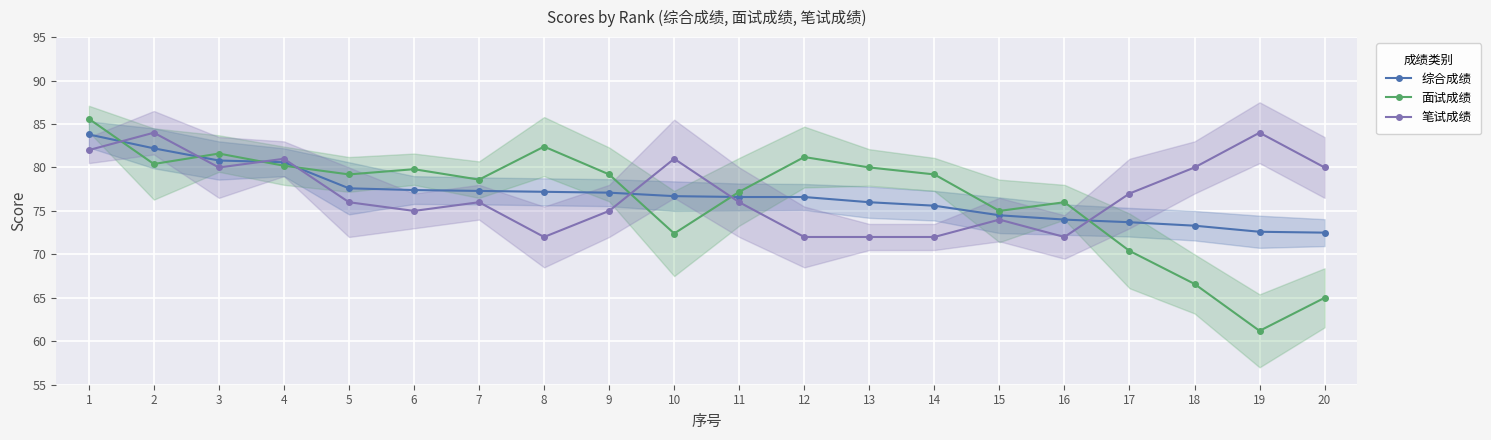

Which label corresponds to the smallest value in the chart?

19